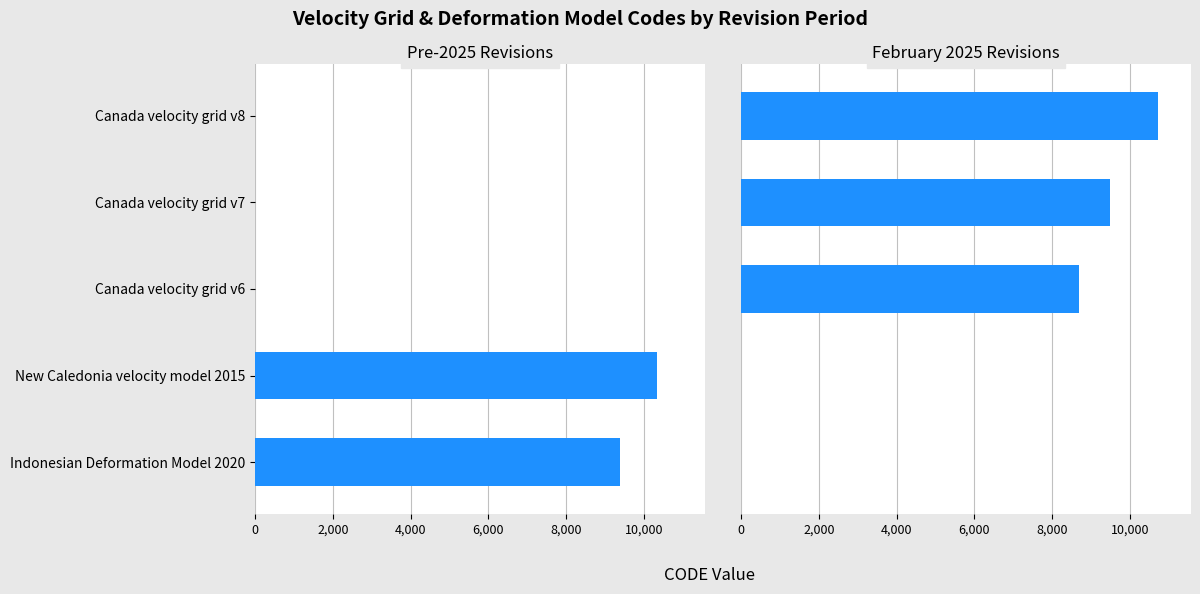

What is the value of the 2nd bar from the left?

9483